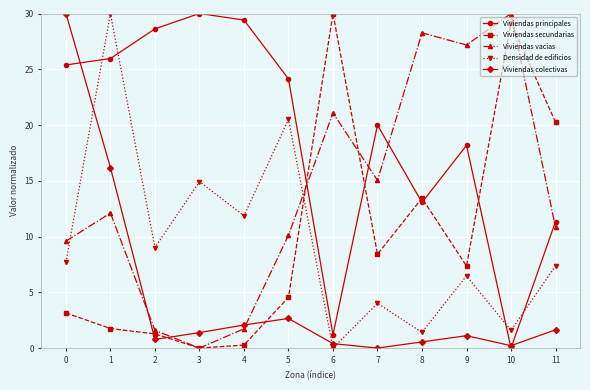

Between which two adjacent categories do Viviendas vacias and Densidad de edificios first intersect?

0 and 1